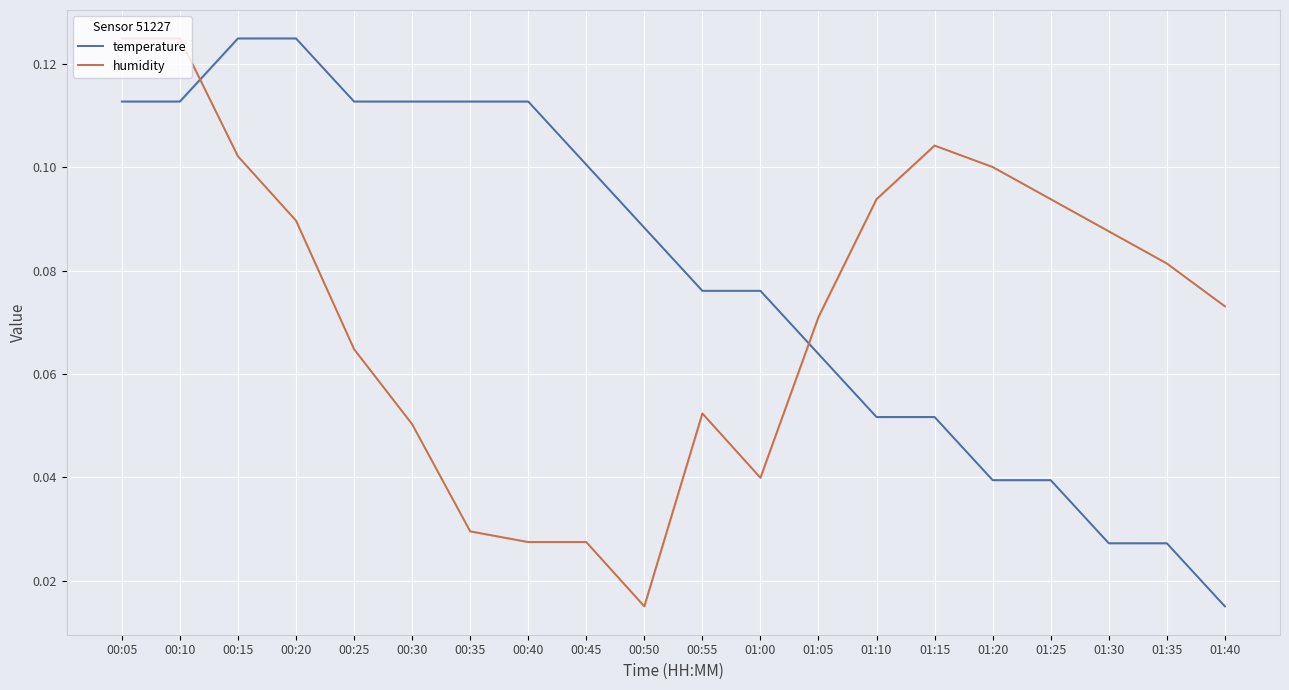

What is the label of the 7th point from the right?

01:10